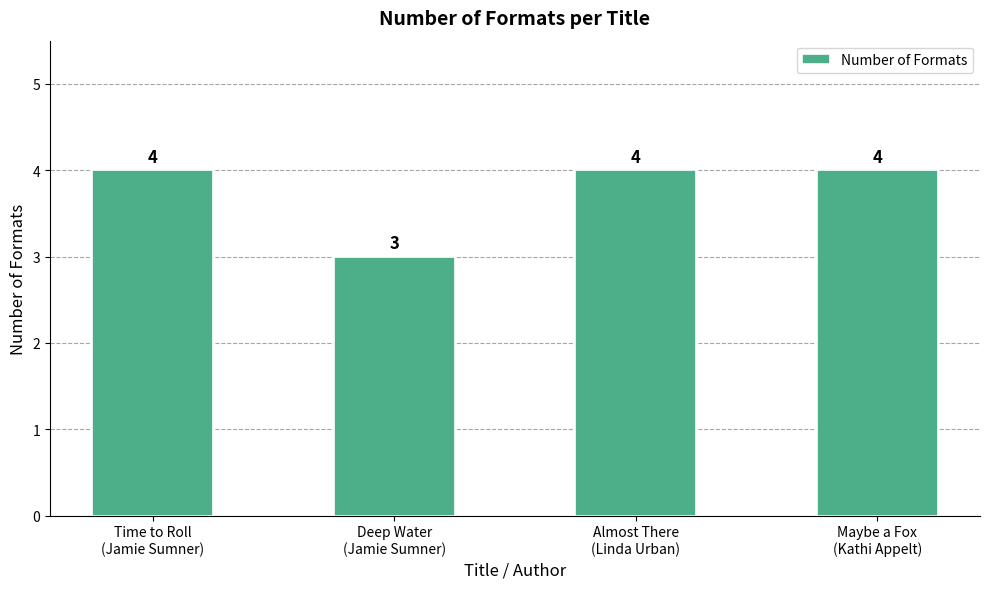

At which label is the value closest to 3?

Deep Water
(Jamie Sumner)